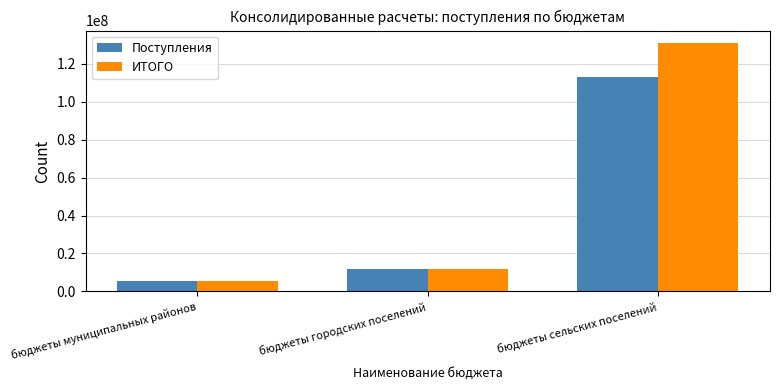

Which series changed the most between бюджеты муниципальных районов and бюджеты сельских поселений?

ИТОГО